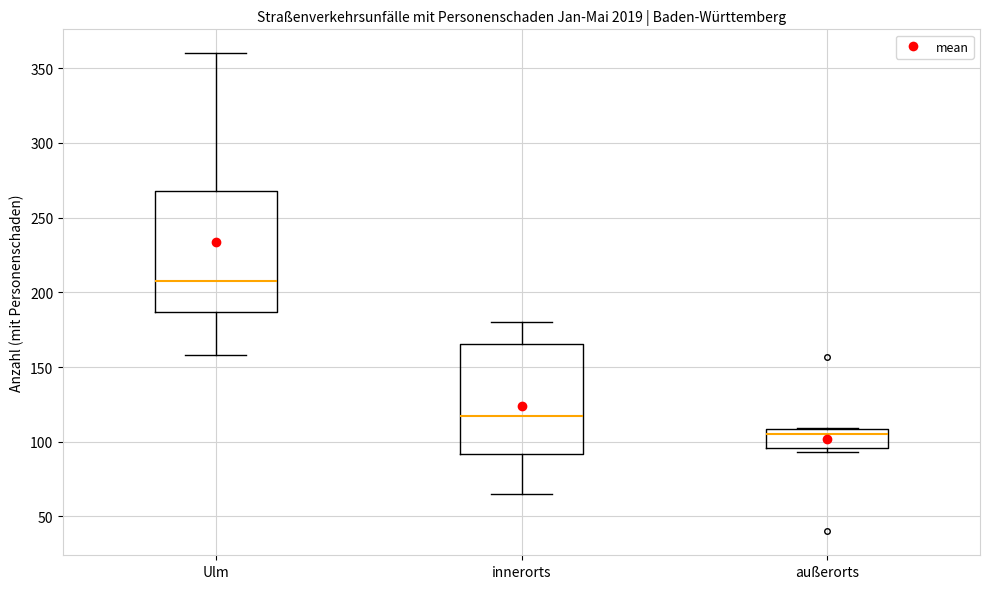

Reading left to right, read every box against the y-axis: the position of its median line, the range the box covers, and the ends of its whiskers. The values are not printed on the chart, so give them approximately, as read against the axis.

Ulm: median 210, box 185 to 270, whiskers 160 to 360
innerorts: median 120, box 90 to 165, whiskers 65 to 180
außerorts: median 105, box 95 to 110, whiskers 95 (just below the box's lower edge) to 110